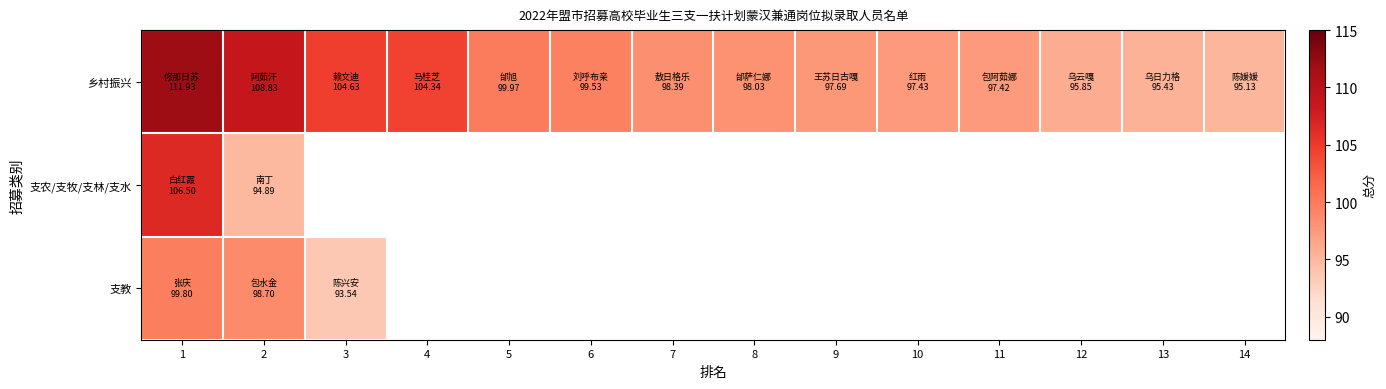

What is the difference between the maximum and minimum values in the 乡村振兴 series?

16.8